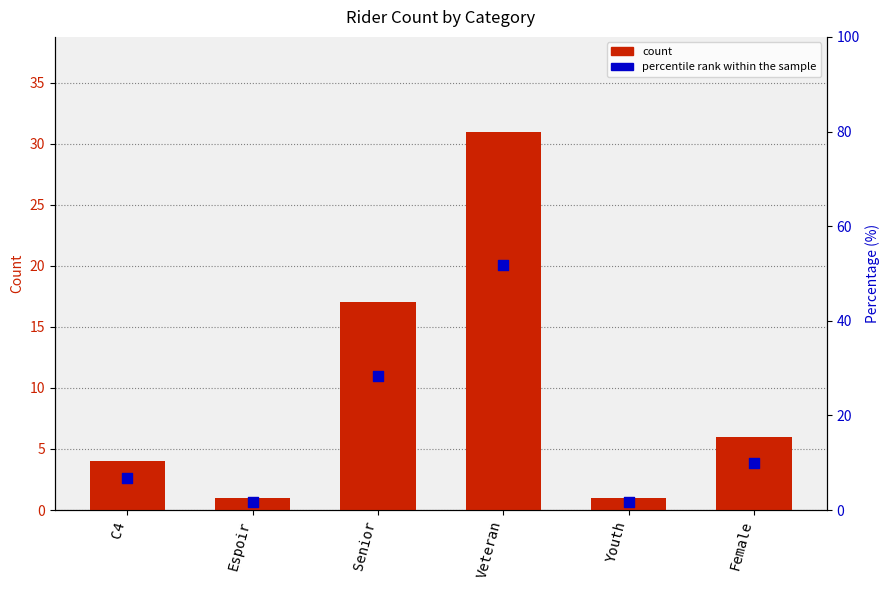

At how many categories does at least one series exceed 21?

2